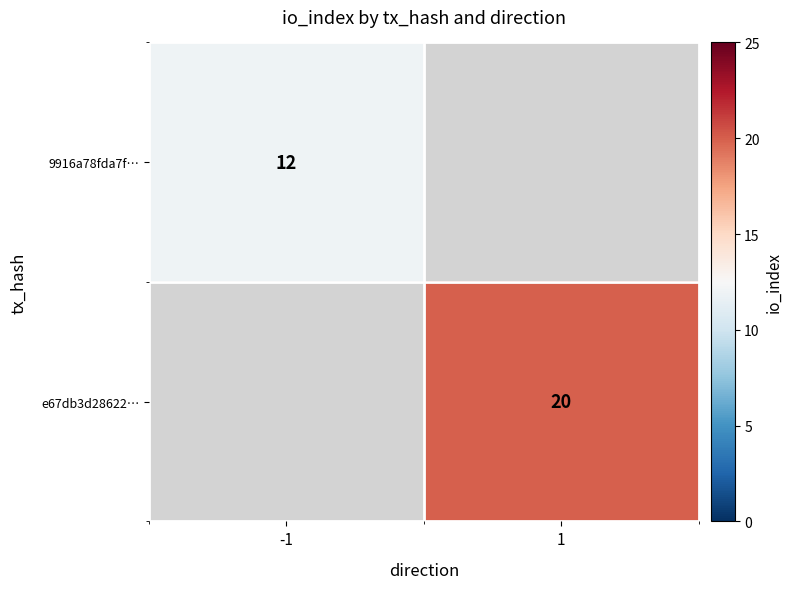

True or false: e67db3d28622… has a value of 20 at 1.

True